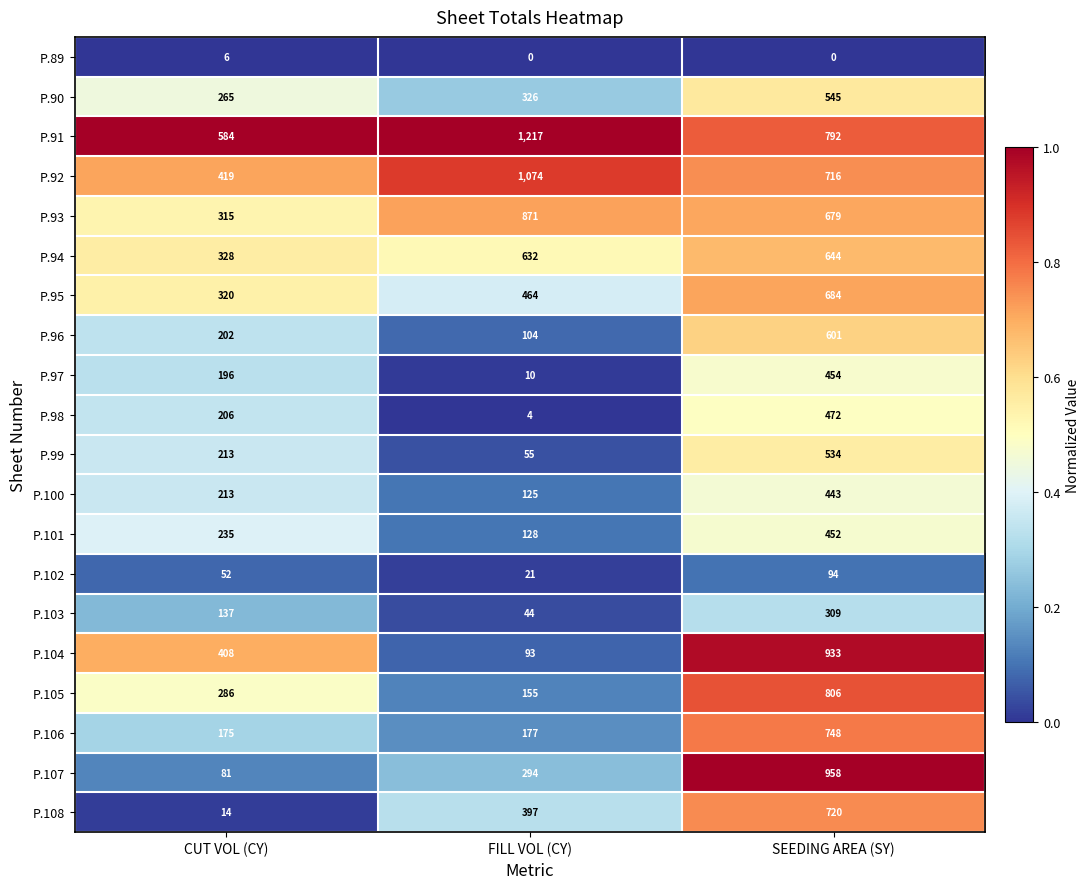

Is the value of P.99 at CUT VOL (CY) greater than the value of P.89 at FILL VOL (CY)?

Yes